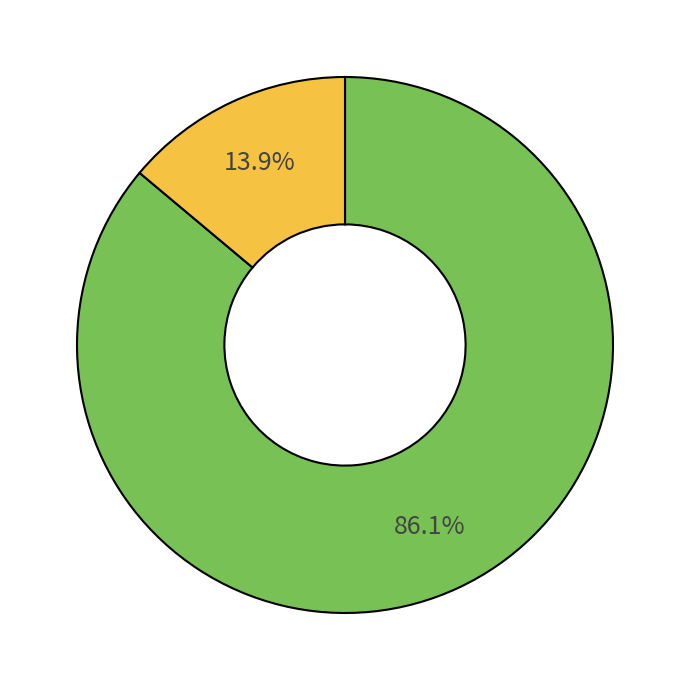

Is there a majority slice in this chart?

Yes